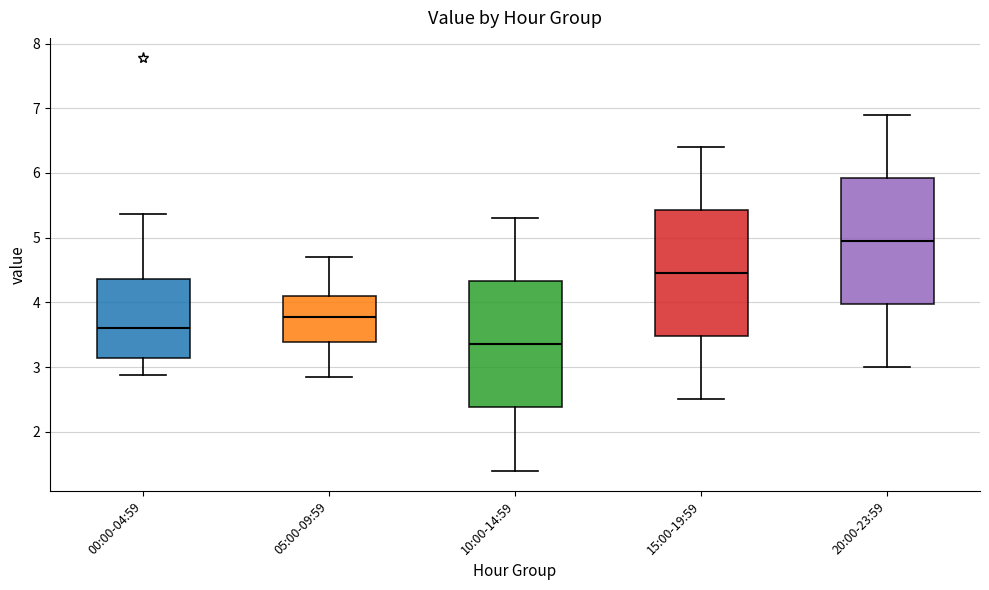

Which box has the lowest median line?

10:00-14:59